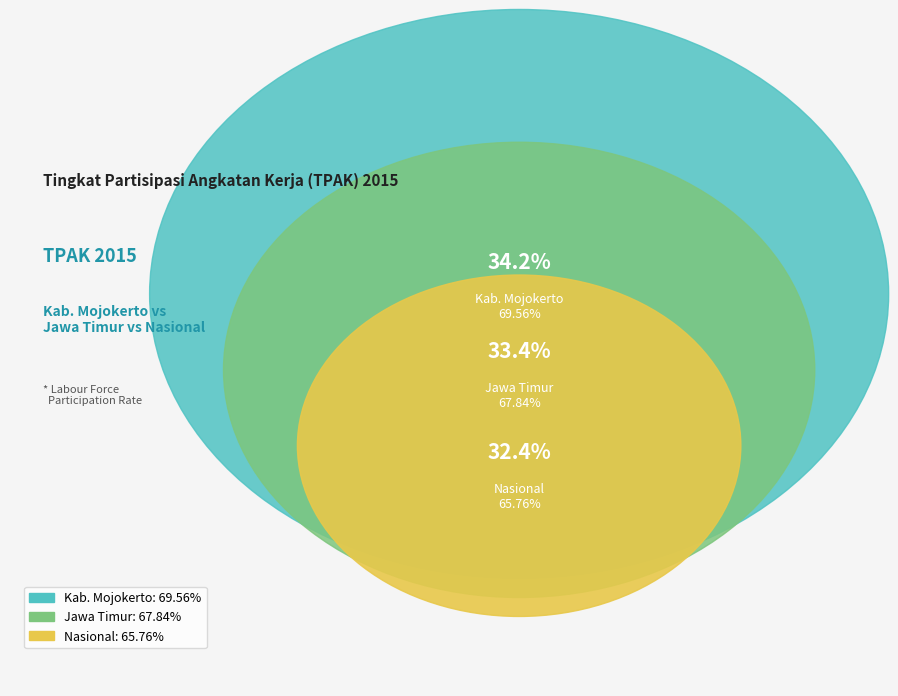

Which category has the smallest portion of the pie?

Nasional